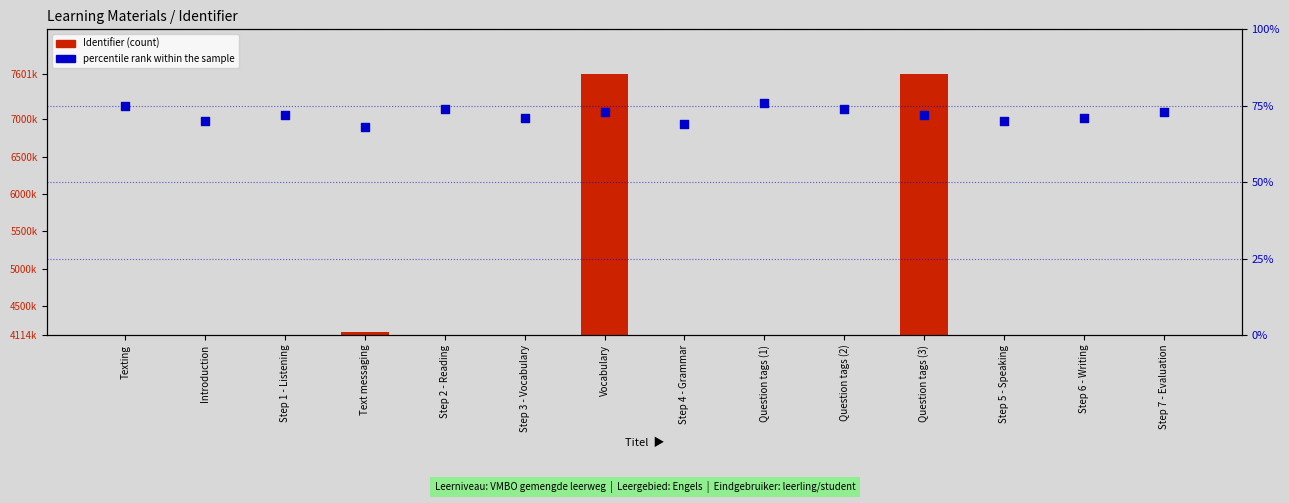

What are all the series names shown in the legend?

Identifier (count), percentile rank within the sample